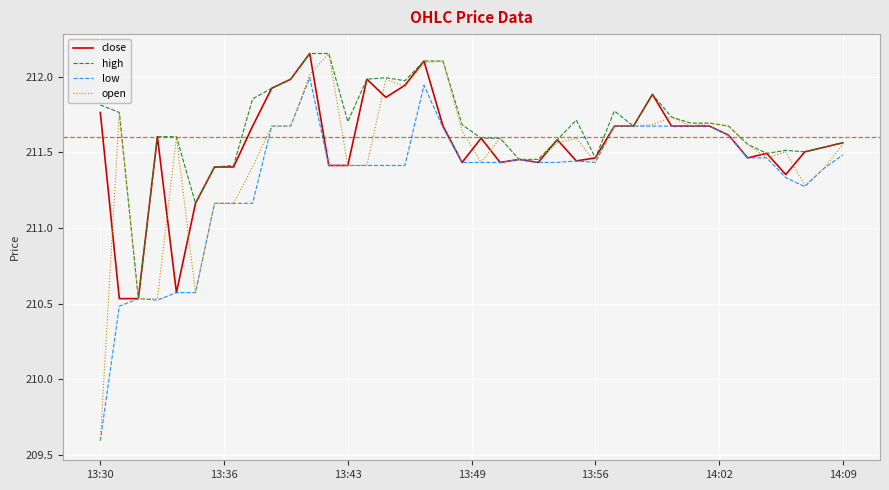

What is the minimum value shown in the chart?

209.6